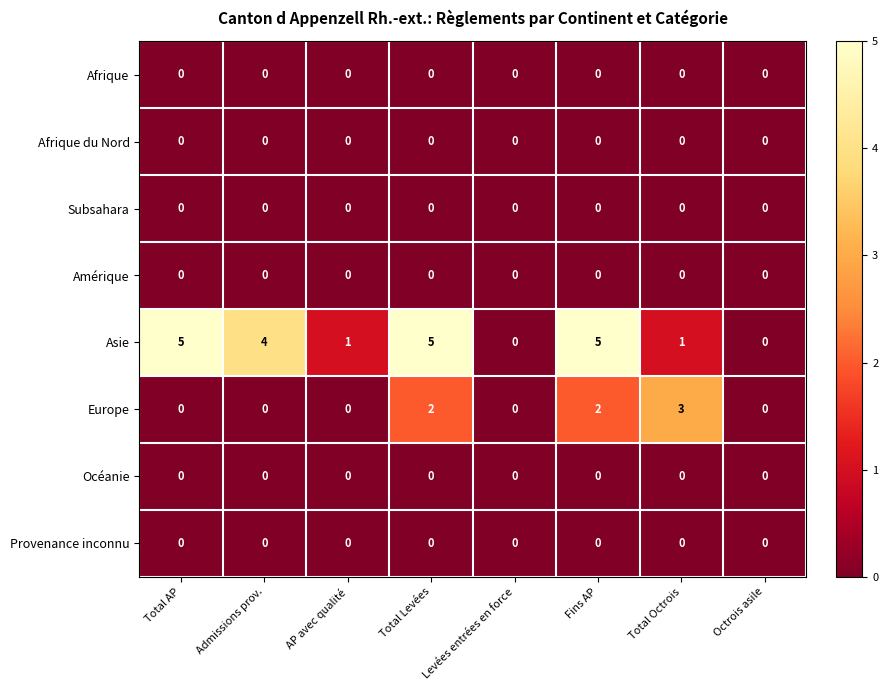

At how many categories does at least one series exceed 2?

5